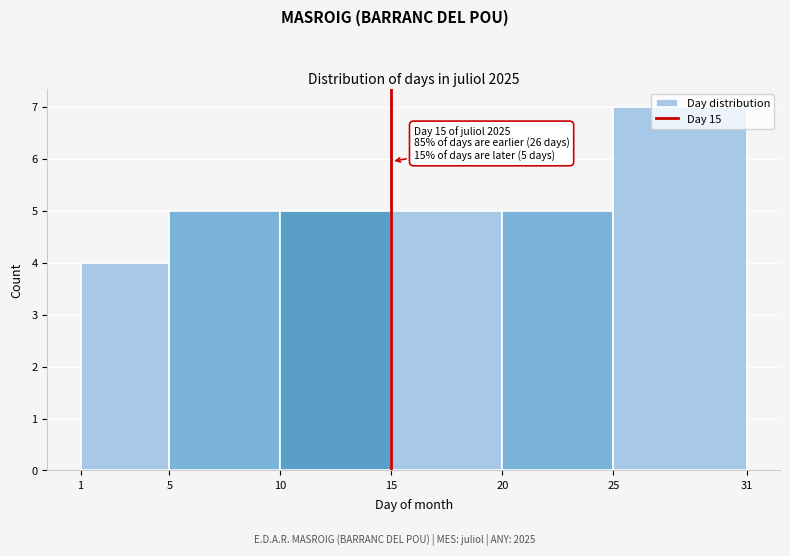

Over which range of the x-axis is the bar tallest?

25 to 31